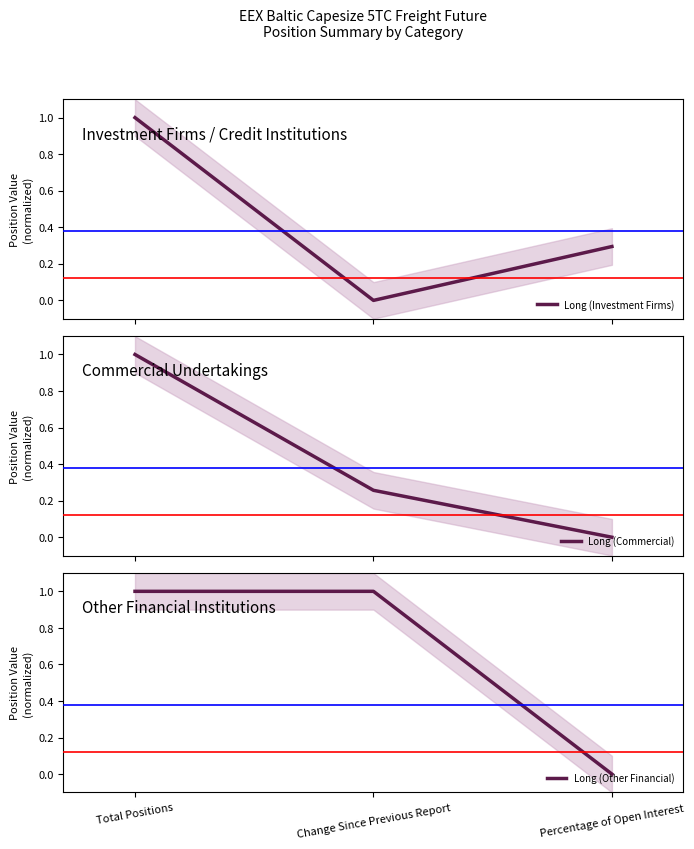

How many Long (Commercial) values are between 0 and 1?

3